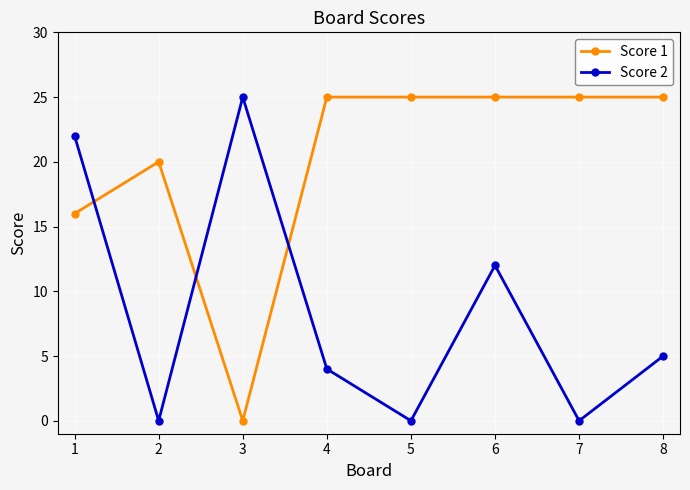

The value of Score 1 at 5 is 39. True or false?

False